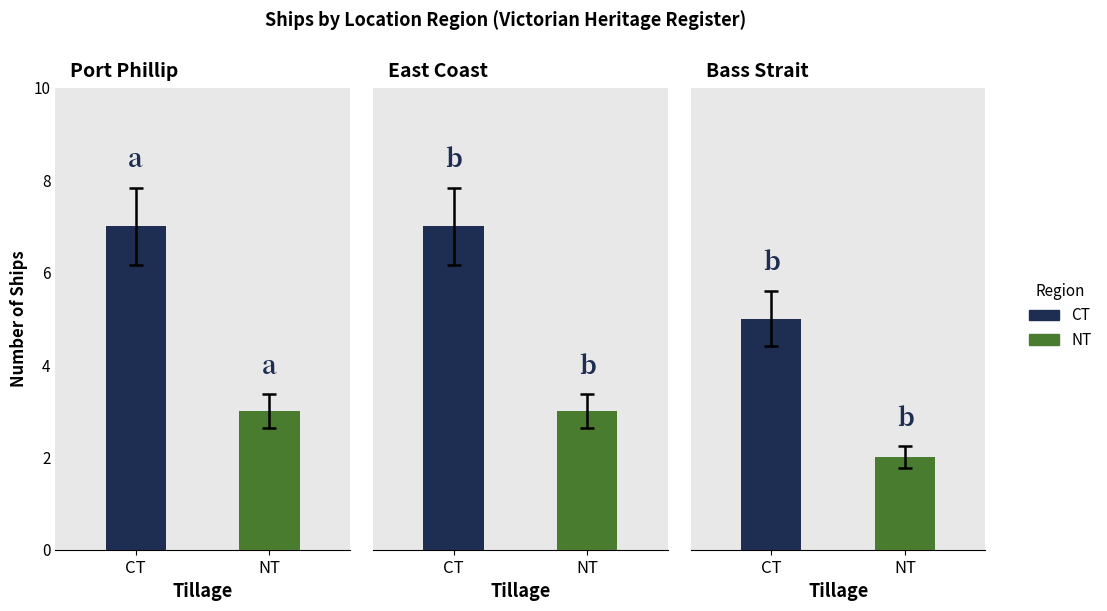

What is the difference between the maximum and minimum values?

5